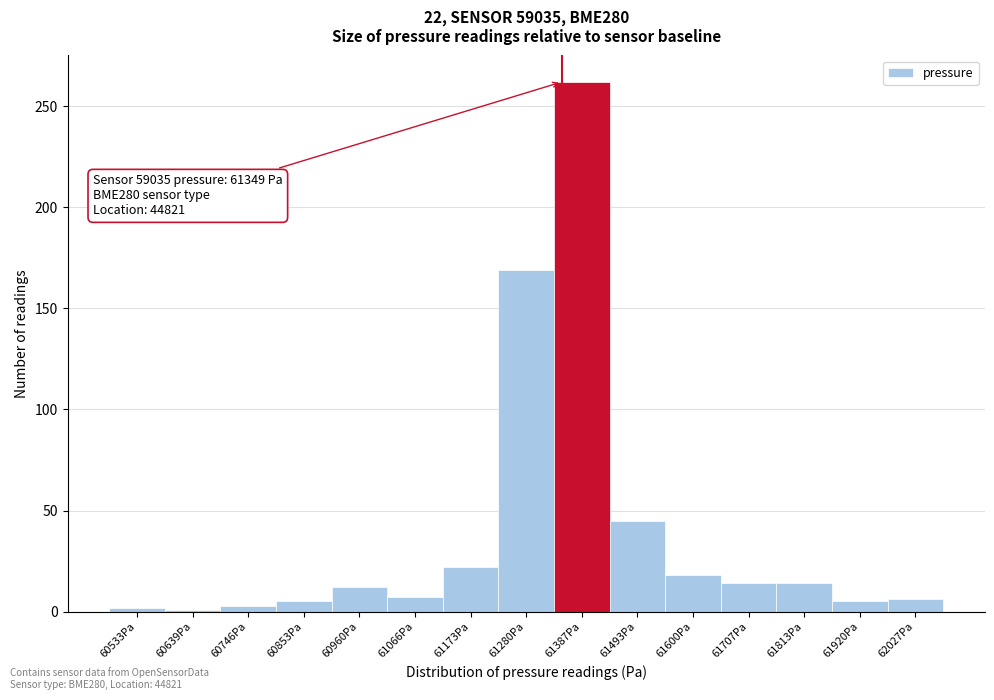

Which range on the x-axis has the tallest bar?

61340 to 61440